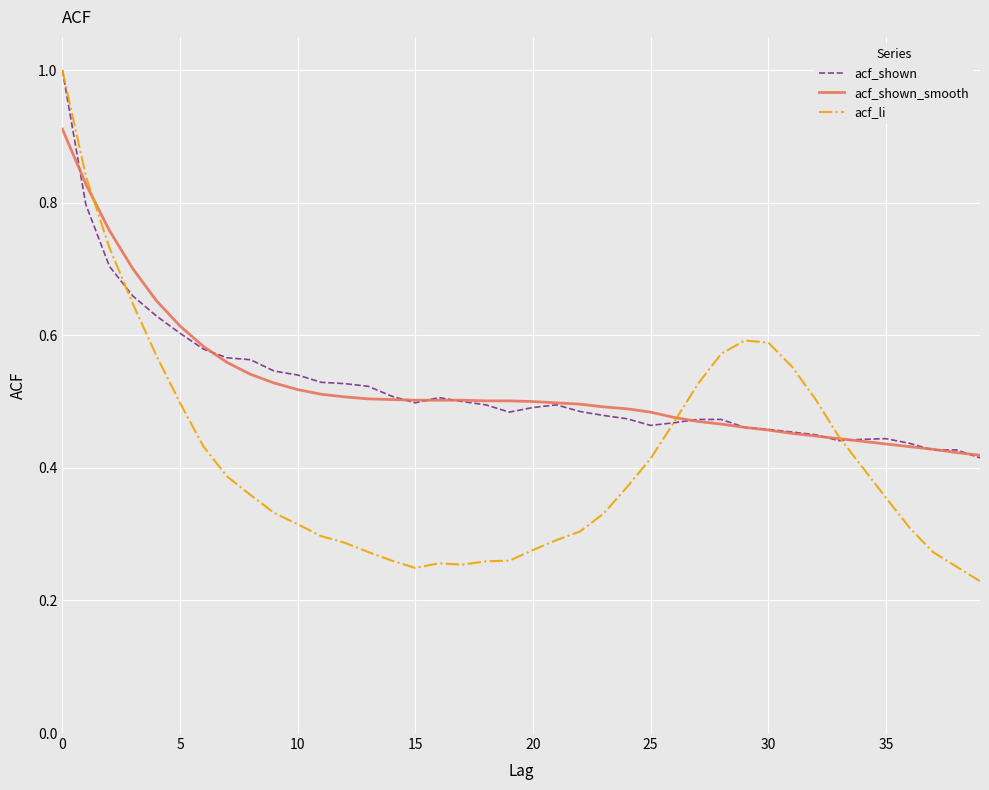

Which series has the widest spread of values?

acf_li